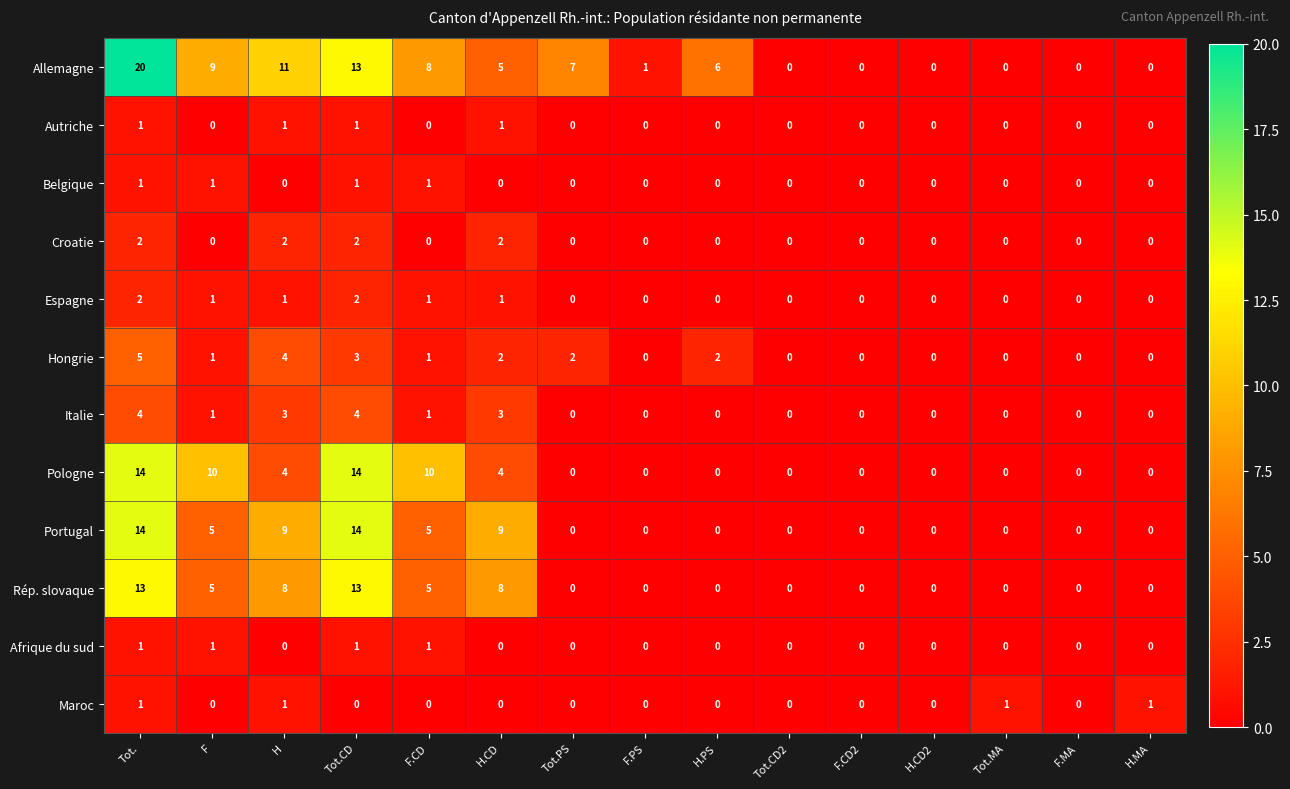

Is it true that Autriche equals 1 at H.CD?

True